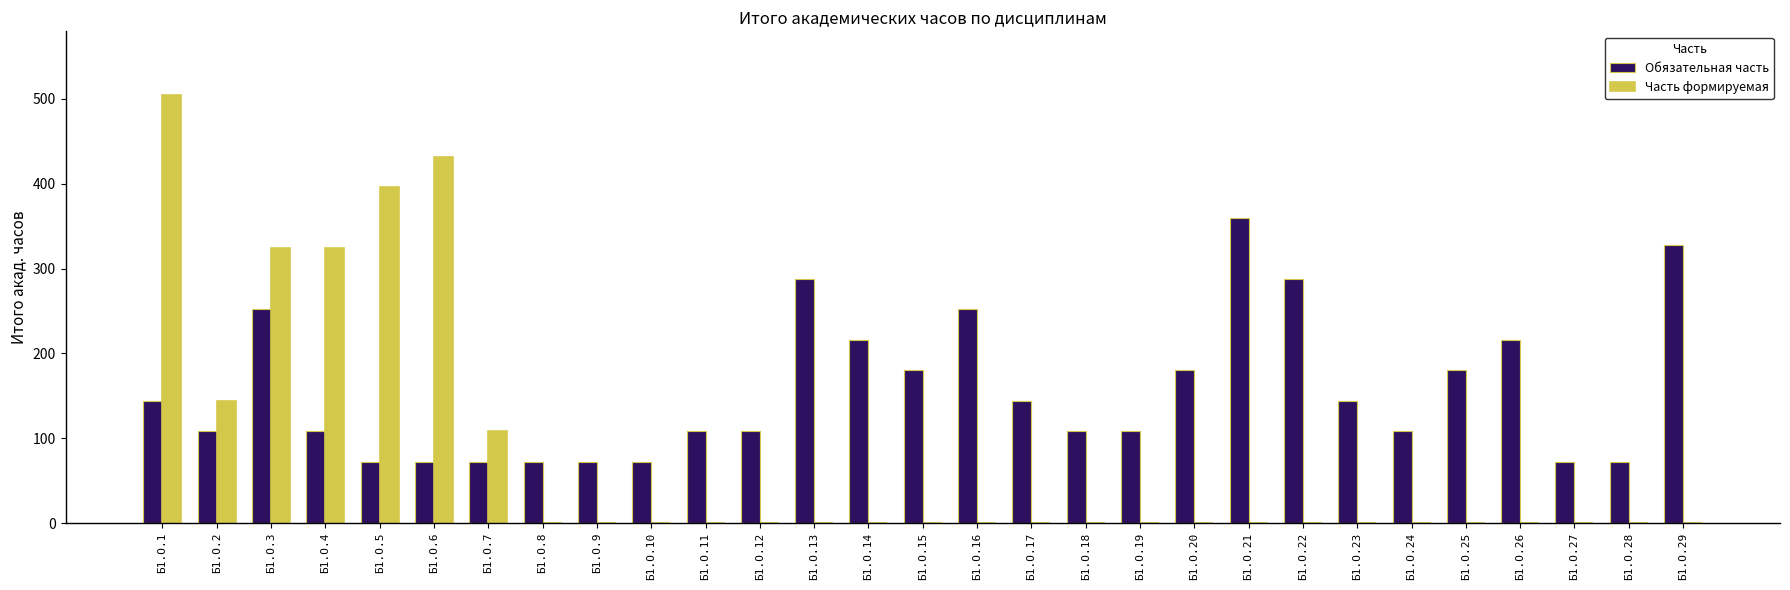

What is the spread (max minus min) of values at Б1.О.16?

252